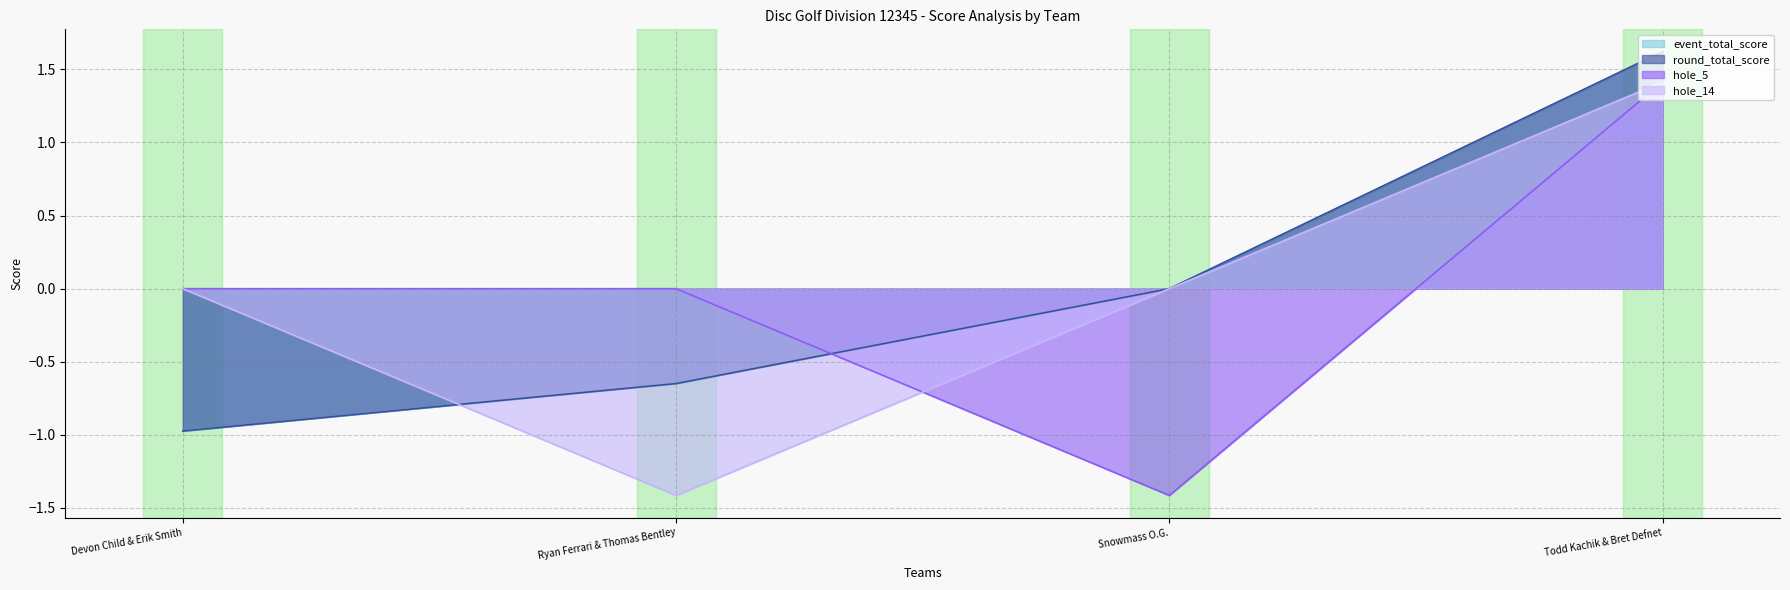

What position from the left is Todd Kachik & Bret Defnet?

4